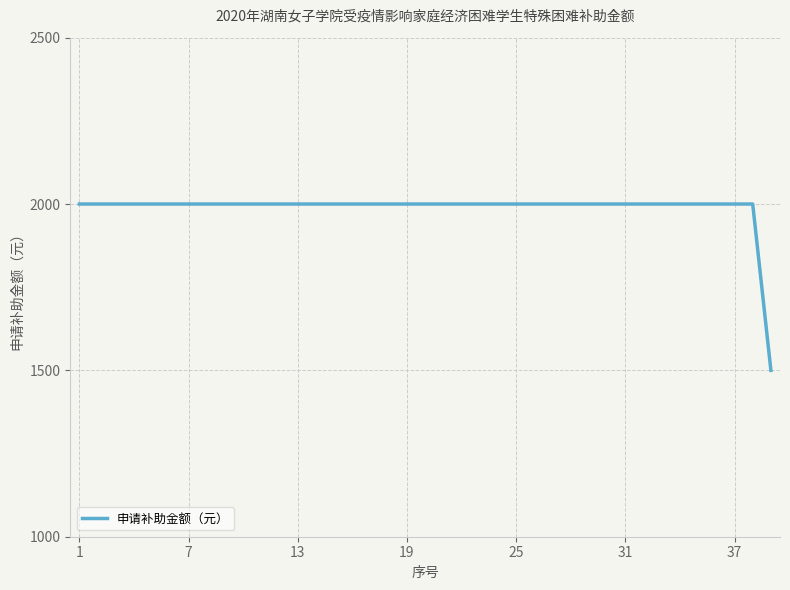

Reading left to right, what are all the values shown in this chart?

2000	2000	2000	2000	2000	2000	2000	2000	2000	2000	2000	2000	2000	2000	2000	2000	2000	2000	2000	2000	2000	2000	2000	2000	2000	2000	2000	2000	2000	2000	2000	2000	2000	2000	2000	2000	2000	2000	1500